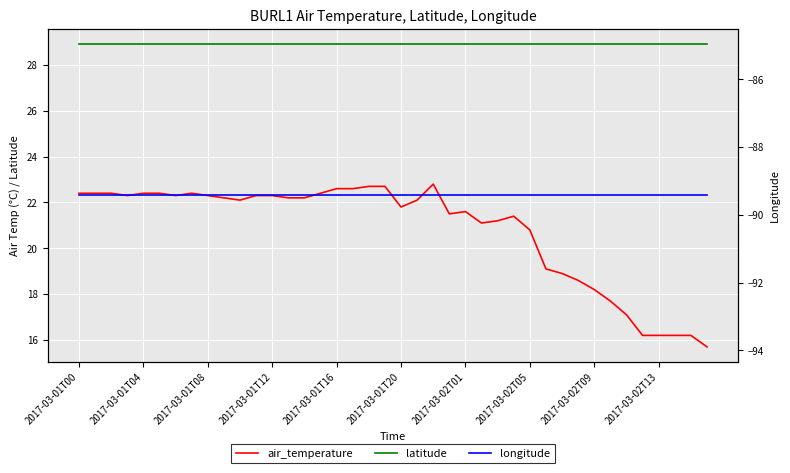

What value does the air_temperature series have at 34?

17.1